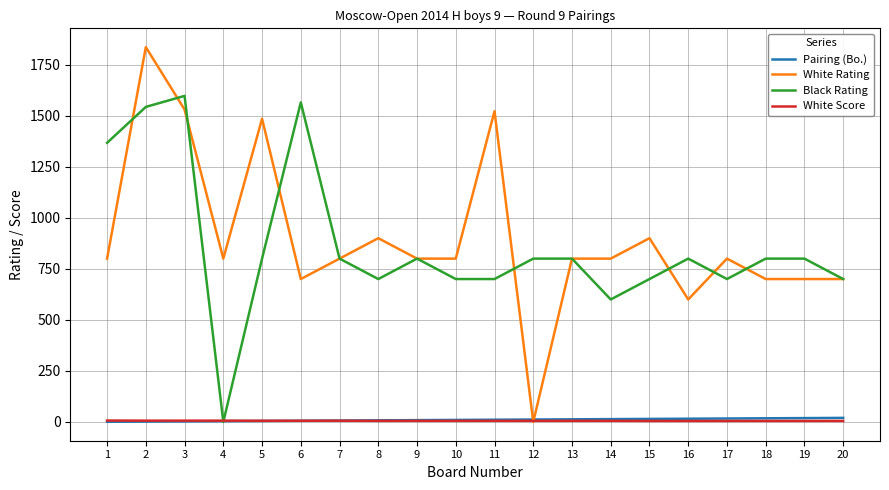

Does the chart display data point markers on the line(s)?

No